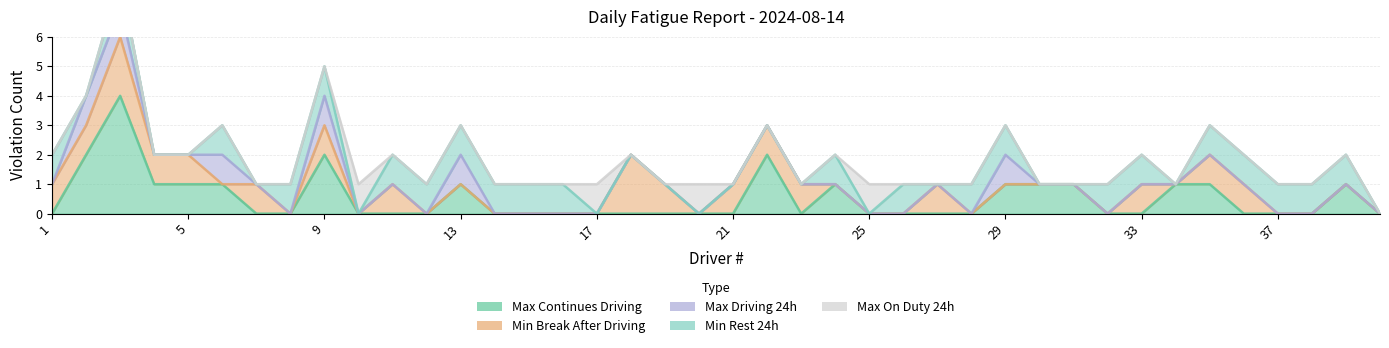

Reading left to right, extract all data points from this chart.

Max Continues Driving: 1=0	2=2	3=4	4=1	5=1	6=1	7=0	8=0	9=2	10=0	11=0	12=0	13=1	14=0	15=0	16=0	17=0	18=0	19=0	20=0	21=0	22=2	23=0	24=1	25=0	26=0	27=0	28=0	29=1	30=1	31=1	32=0	33=0	34=1	35=1	36=0	37=0	38=0	39=1	40=0
Min Break After Driving: 1=1	2=1	3=2	4=1	5=1	6=0	7=1	8=0	9=1	10=0	11=1	12=0	13=0	14=0	15=0	16=0	17=0	18=2	19=1	20=0	21=1	22=1	23=1	24=0	25=0	26=0	27=1	28=0	29=0	30=0	31=0	32=0	33=1	34=0	35=1	36=1	37=0	38=0	39=0	40=0
Max Driving 24h: 1=0	2=1	3=1	4=0	5=0	6=1	7=0	8=0	9=1	10=0	11=0	12=0	13=1	14=0	15=0	16=0	17=0	18=0	19=0	20=0	21=0	22=0	23=0	24=0	25=0	26=0	27=0	28=0	29=1	30=0	31=0	32=0	33=0	34=0	35=0	36=0	37=0	38=0	39=0	40=0
Min Rest 24h: 1=1	2=0	3=1	4=0	5=0	6=1	7=0	8=1	9=1	10=0	11=1	12=1	13=1	14=1	15=1	16=1	17=0	18=0	19=0	20=0	21=0	22=0	23=0	24=1	25=0	26=1	27=0	28=1	29=1	30=0	31=0	32=1	33=1	34=0	35=1	36=1	37=1	38=1	39=1	40=0
Max On Duty 24h: 1=0	2=0	3=0	4=0	5=0	6=0	7=0	8=0	9=0	10=1	11=0	12=0	13=0	14=0	15=0	16=0	17=1	18=0	19=0	20=1	21=0	22=0	23=0	24=0	25=1	26=0	27=0	28=0	29=0	30=0	31=0	32=0	33=0	34=0	35=0	36=0	37=0	38=0	39=0	40=0